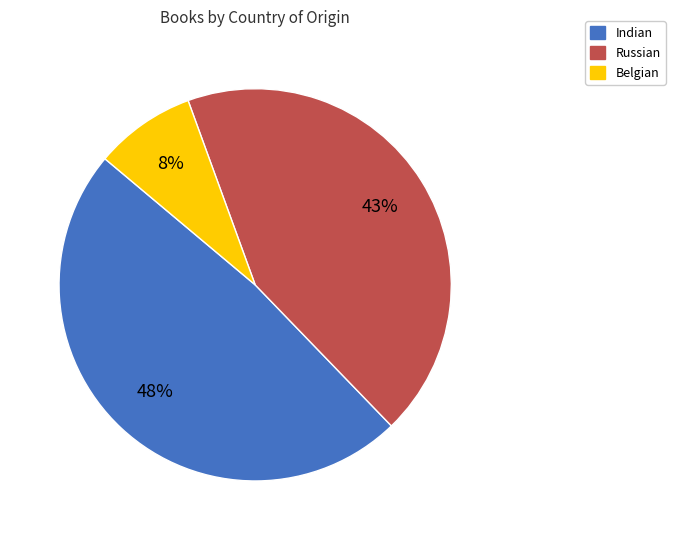

Is there any slice that represents more than half of the pie?

No